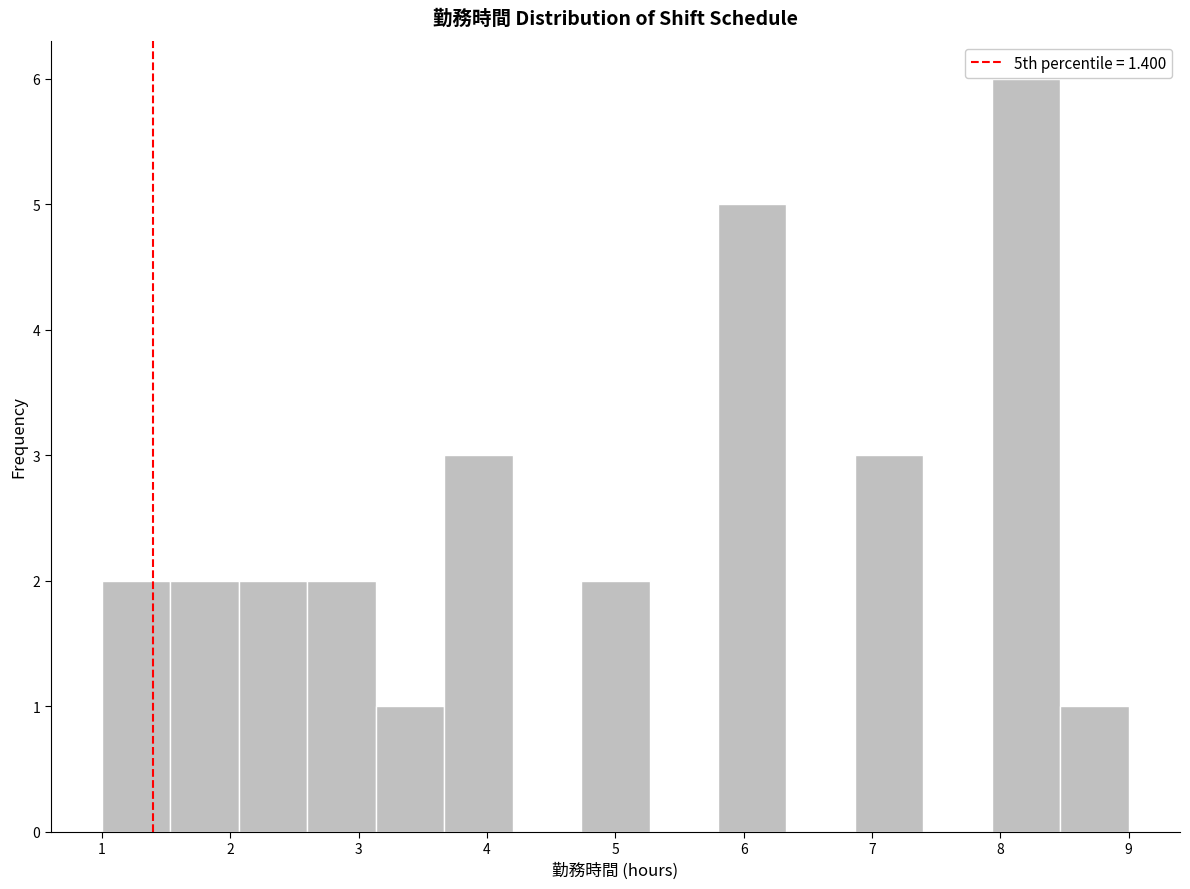

Reading left to right, list every bar in this chart as the range it spans on the x-axis followed by its height. Neither the bar edges nor the heights are printed on the chart, so give them approximately, as read against the axes.

1.0 to 1.5: 2
1.5 to 2.1: 2
2.1 to 2.6: 2
2.6 to 3.1: 2
3.1 to 3.7: 1
3.7 to 4.2: 3
4.2 to 4.7: 0
4.7 to 5.3: 2
5.3 to 5.8: 0
5.8 to 6.3: 5
6.3 to 6.9: 0
6.9 to 7.4: 3
7.4 to 7.9: 0
7.9 to 8.5: 6
8.5 to 9.0: 1